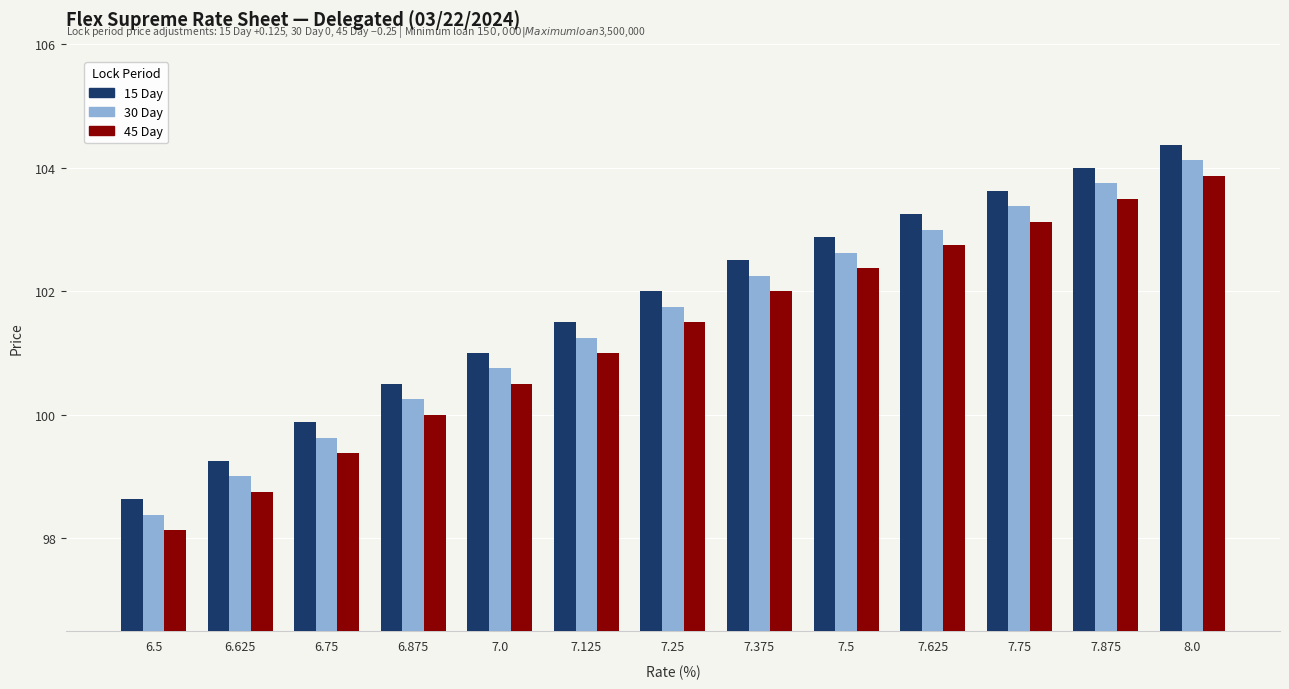

How many bars are there in each group?

3